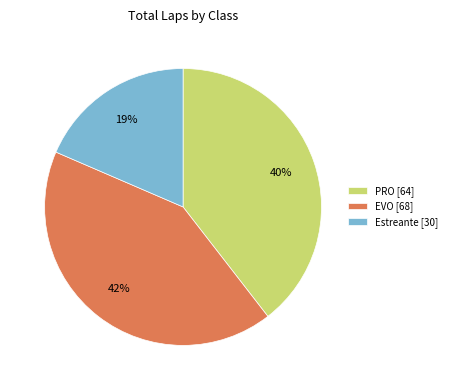

To the nearest percent, what percentage of the pie is Estreante [30]?

19%